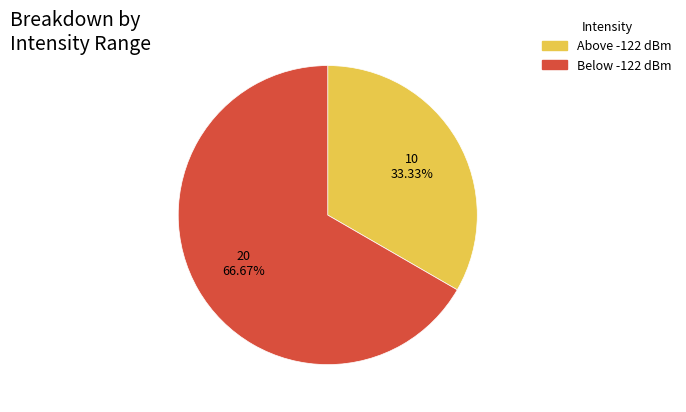

How many segments does this pie chart have?

2